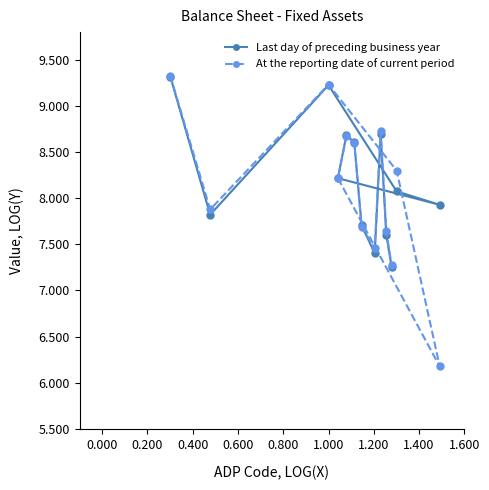

At how many categories does at least one series exceed 6?

13